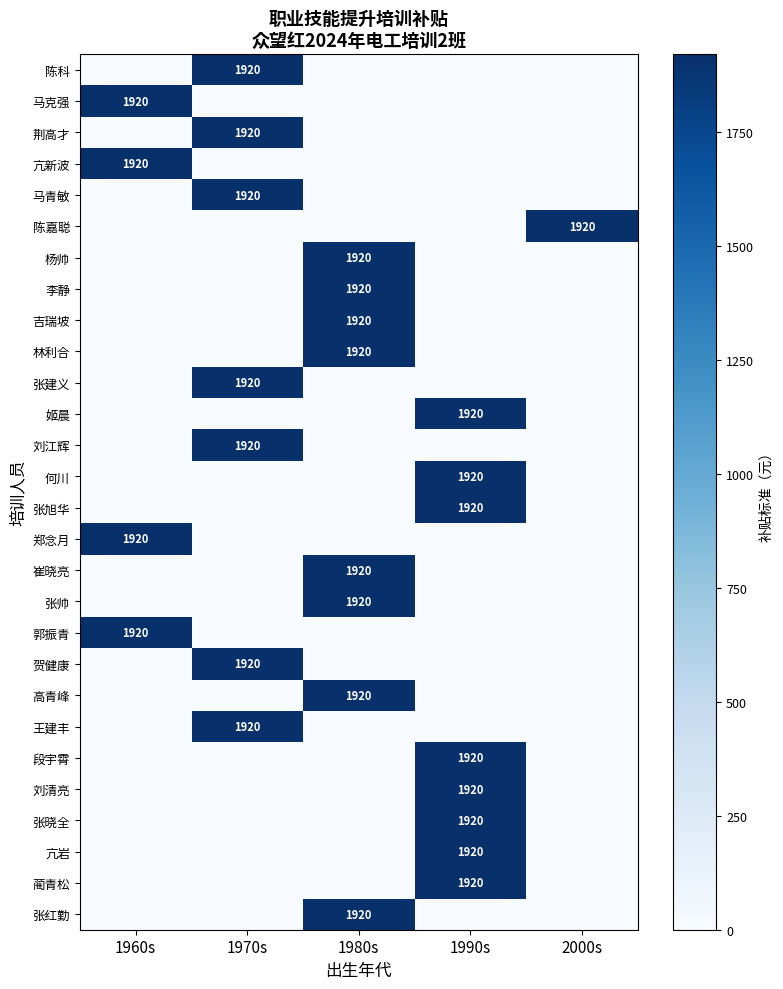

Is it true that 张建义 equals 3107 at 1970s?

False